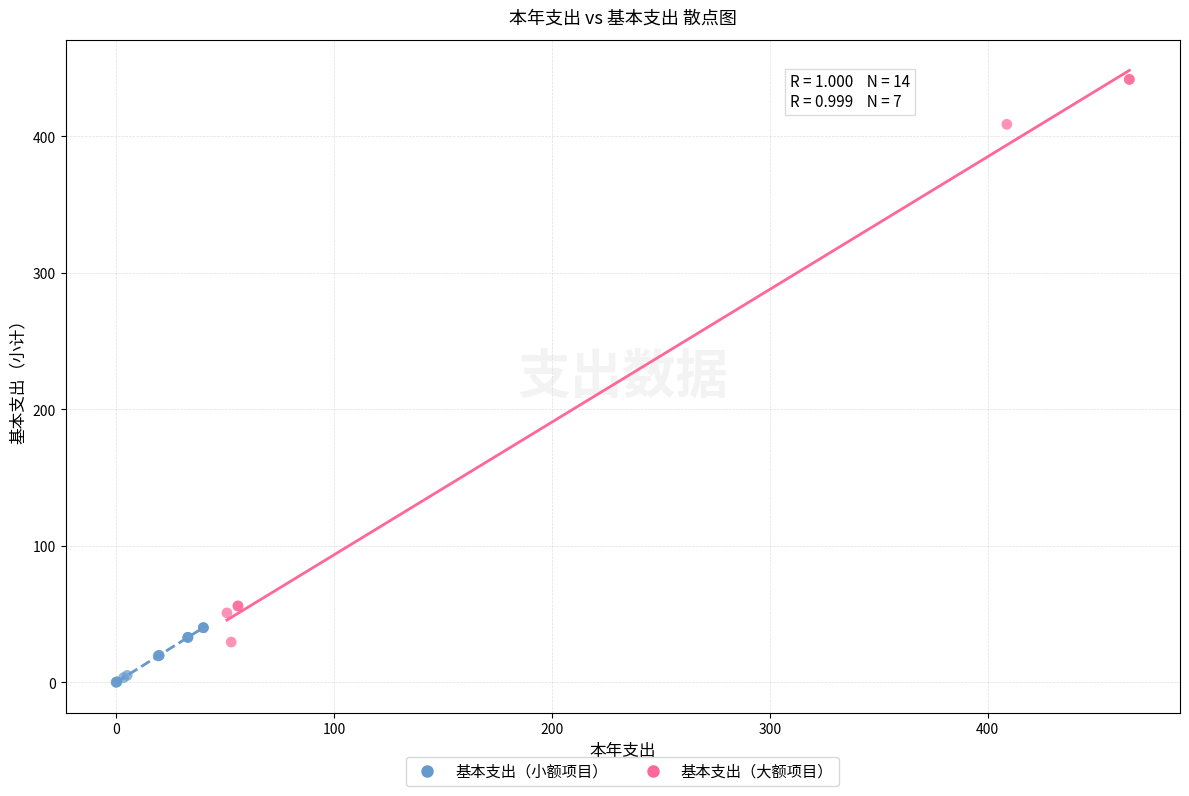

What are all the series names shown in the legend?

基本支出（小额项目）, 基本支出（大额项目）